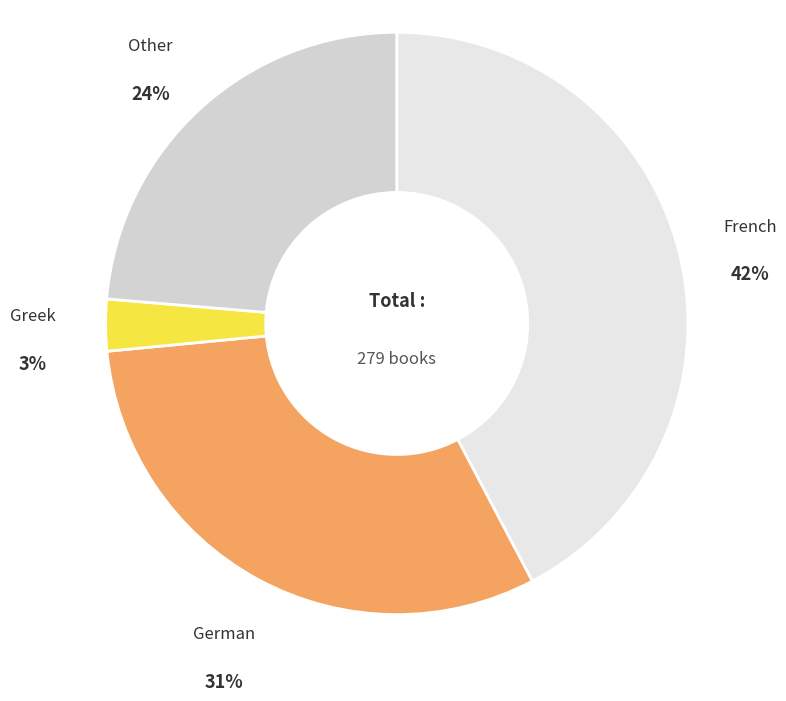

To the nearest percent, what is the combined percentage of German and French?

73%